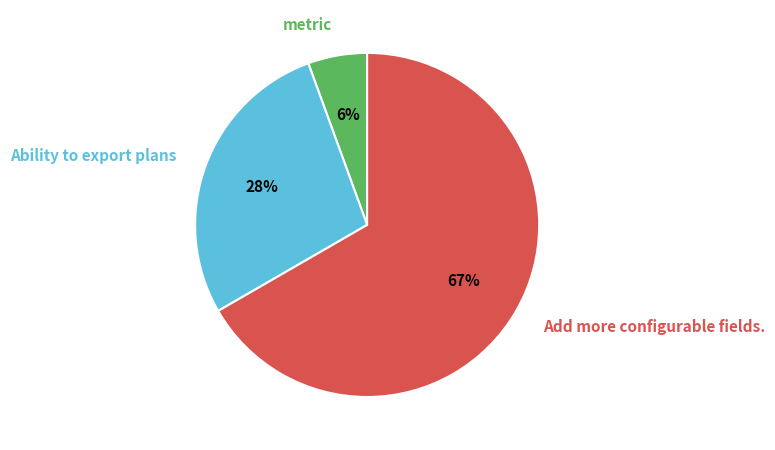

Is there a majority slice in this chart?

Yes